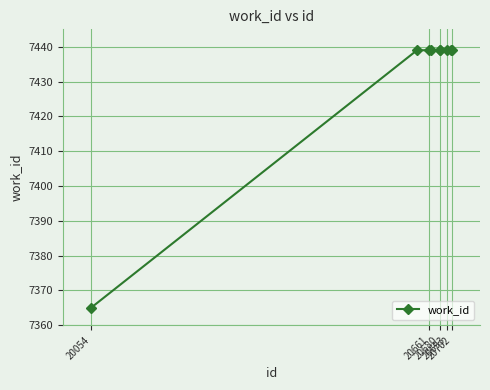

What is the value of the 4th point from the left?

7439